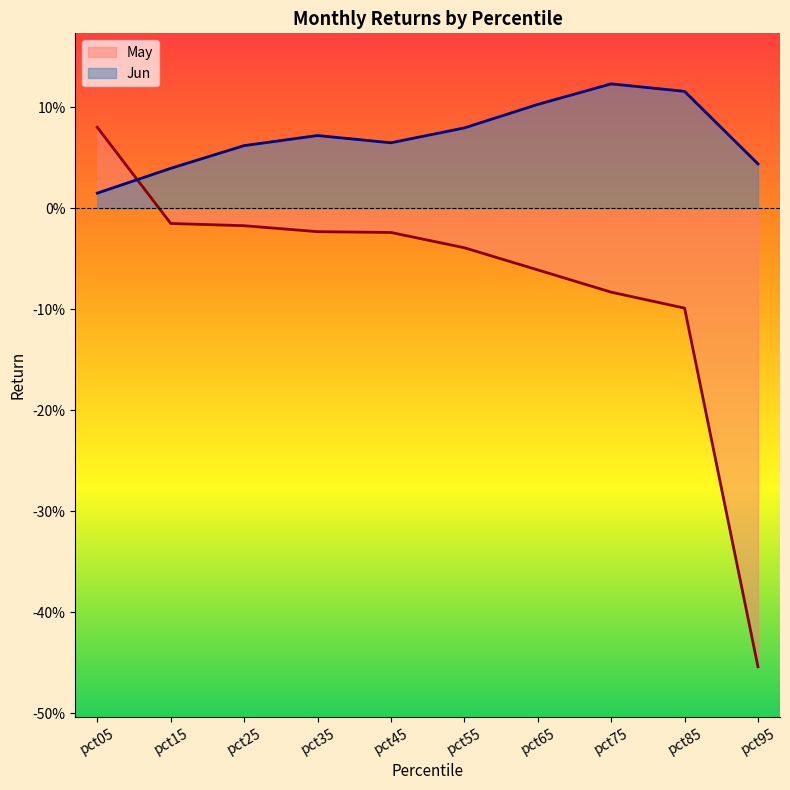

What is the sum of all Jun values?

0.7